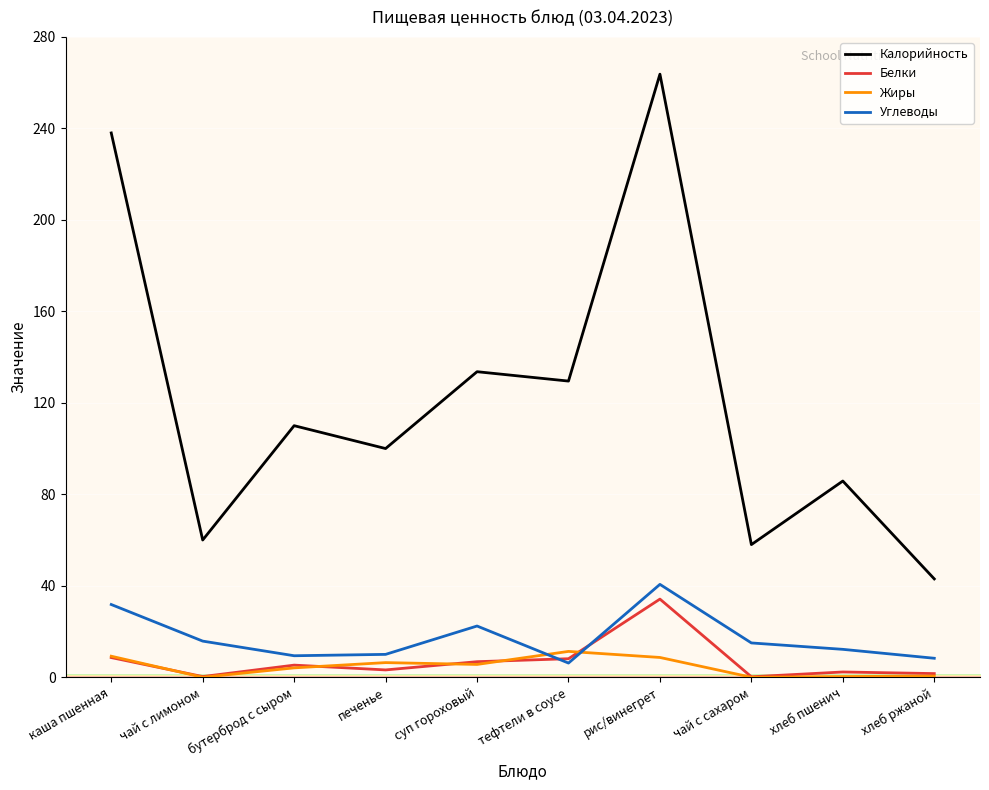

At which category does the chart reach its peak across all series?

рис/винегрет